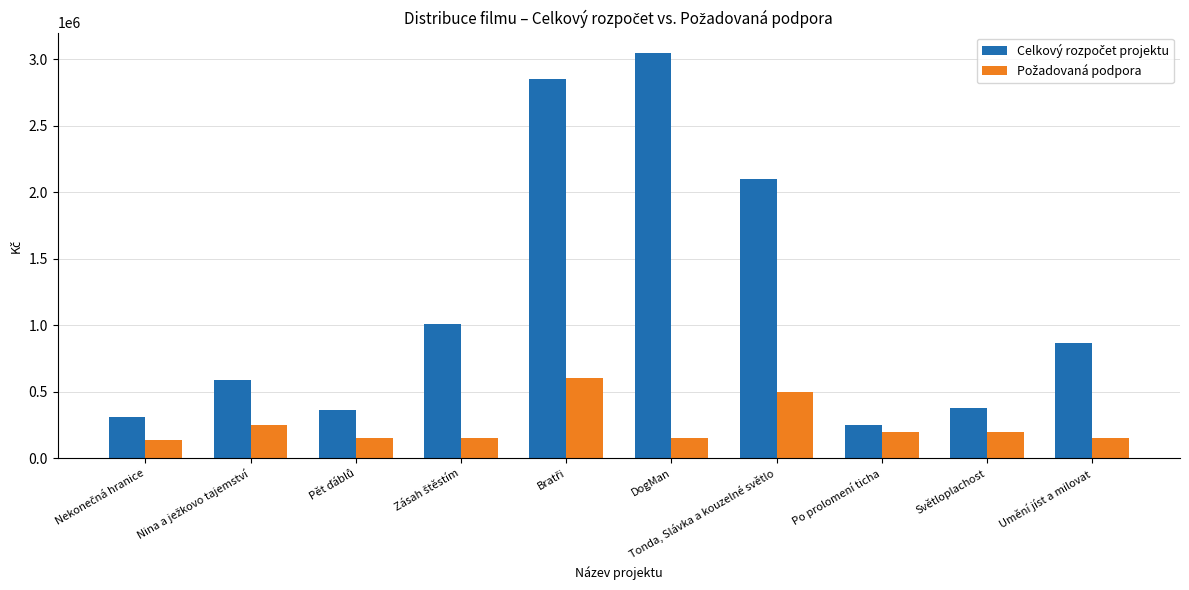

What is the smallest value displayed?

140000